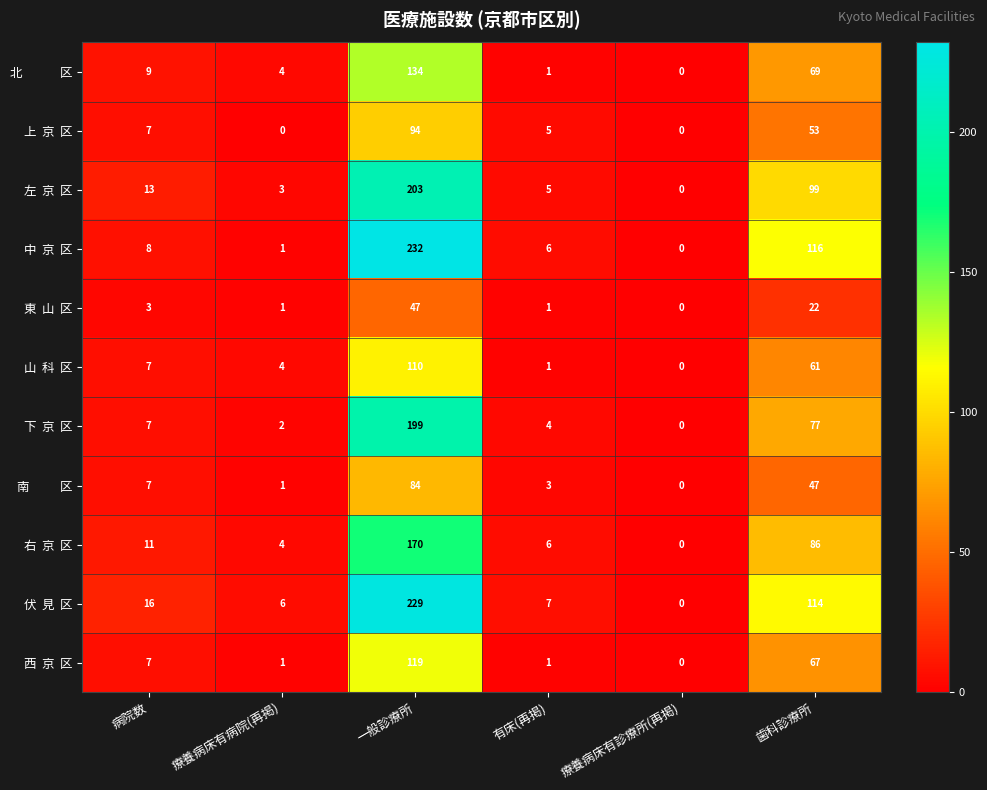

Which label corresponds to the largest value in the chart?

一般診療所